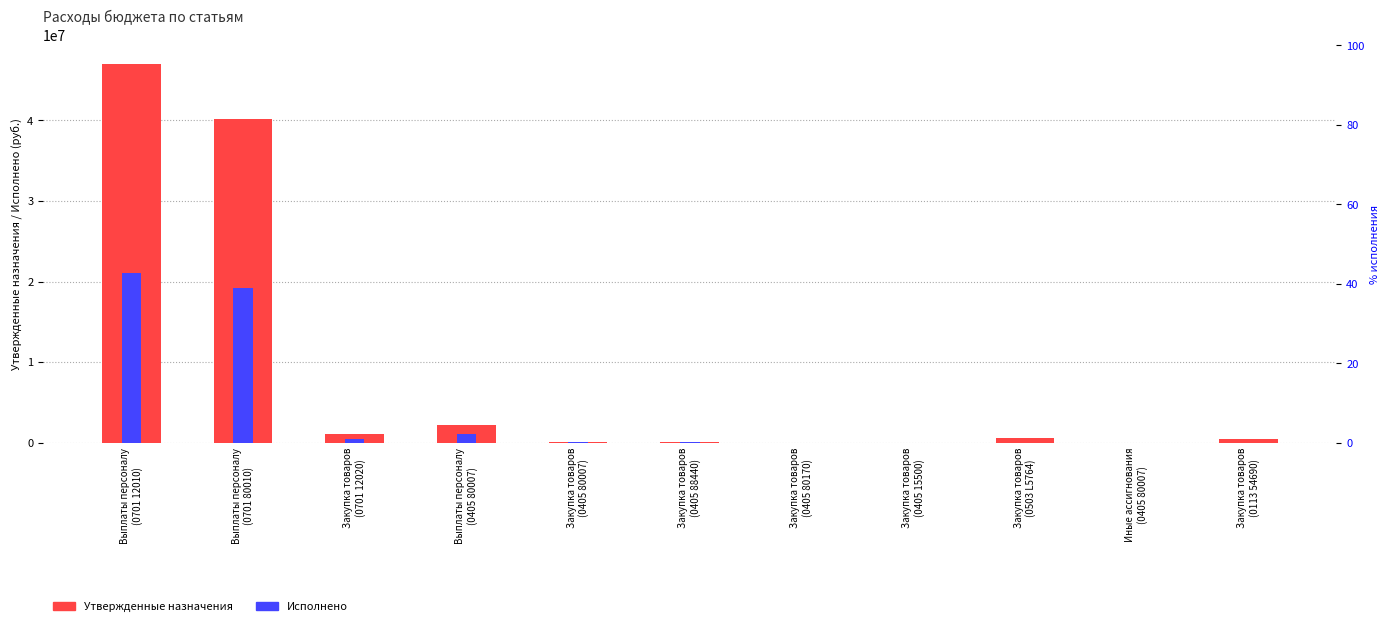

The value of Исполнено at Закупка товаров
(0405 80007) is 138991.4. True or false?

False